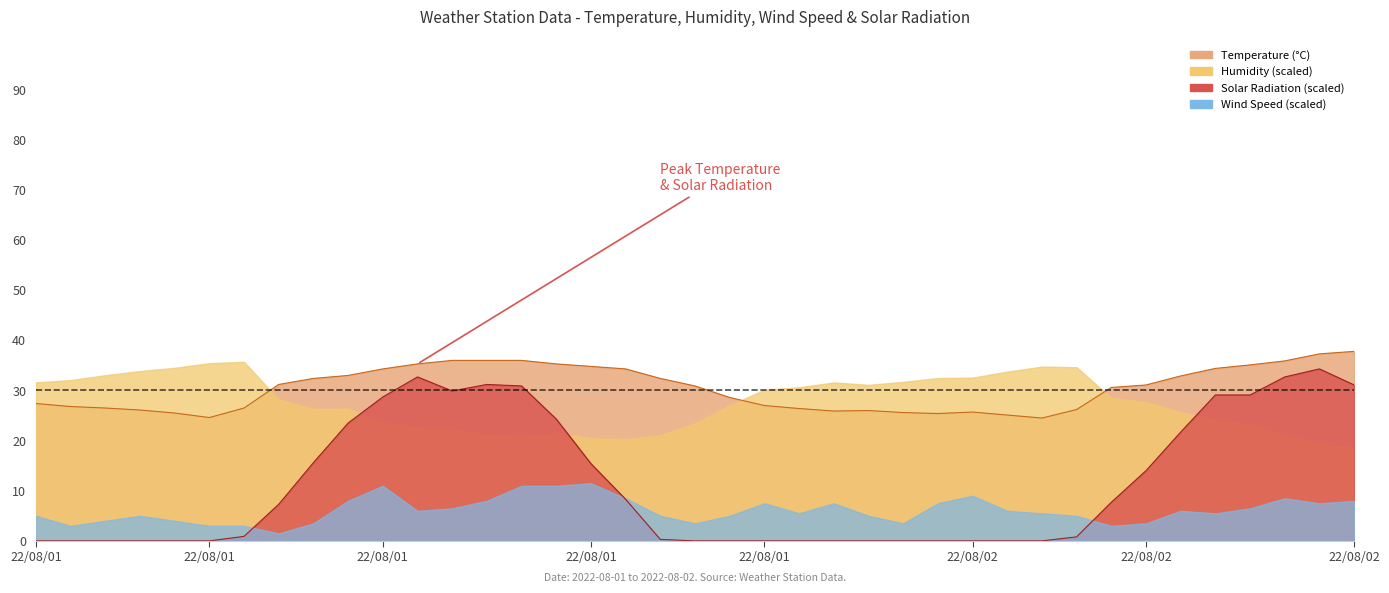

True or false: Temperature and Solar Radiation intersect in this chart.

False